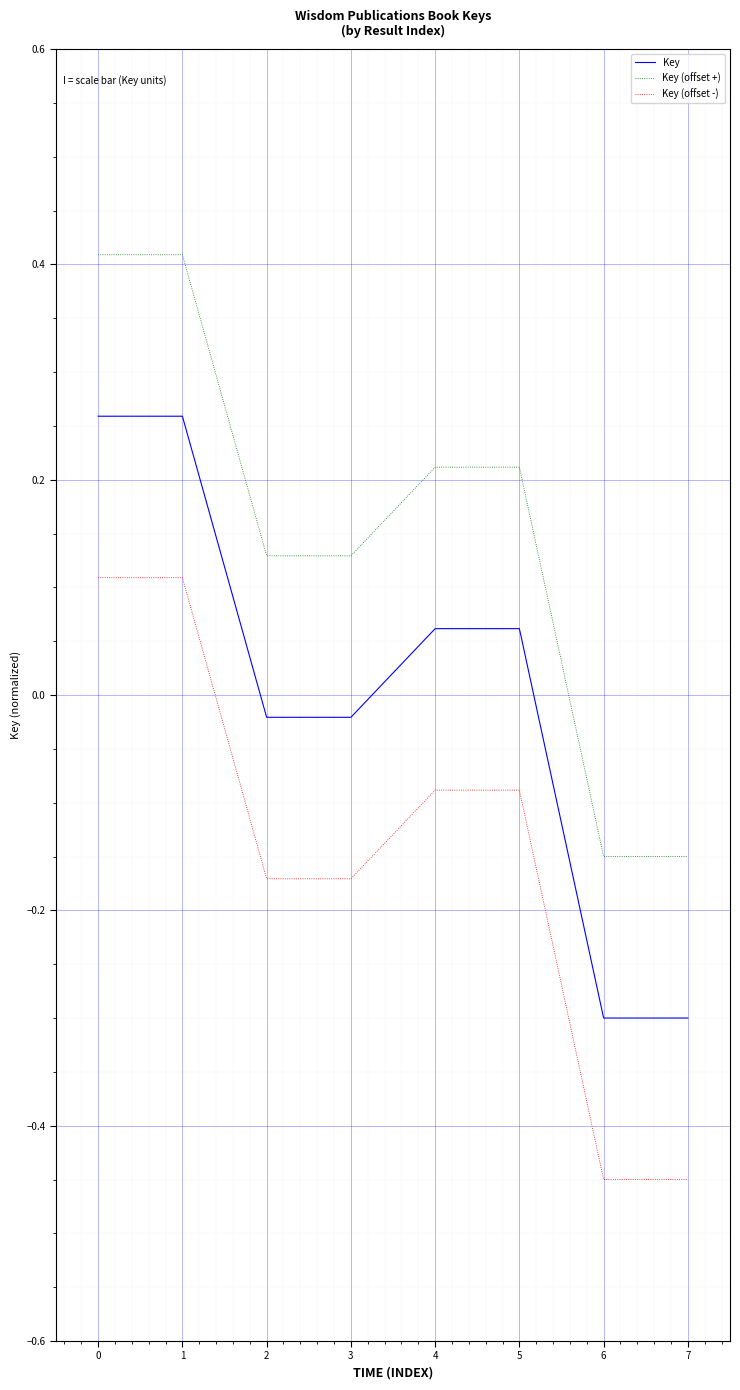

Is the value of Key (offset -) at 7 greater than the value of Key (offset +) at 2?

No